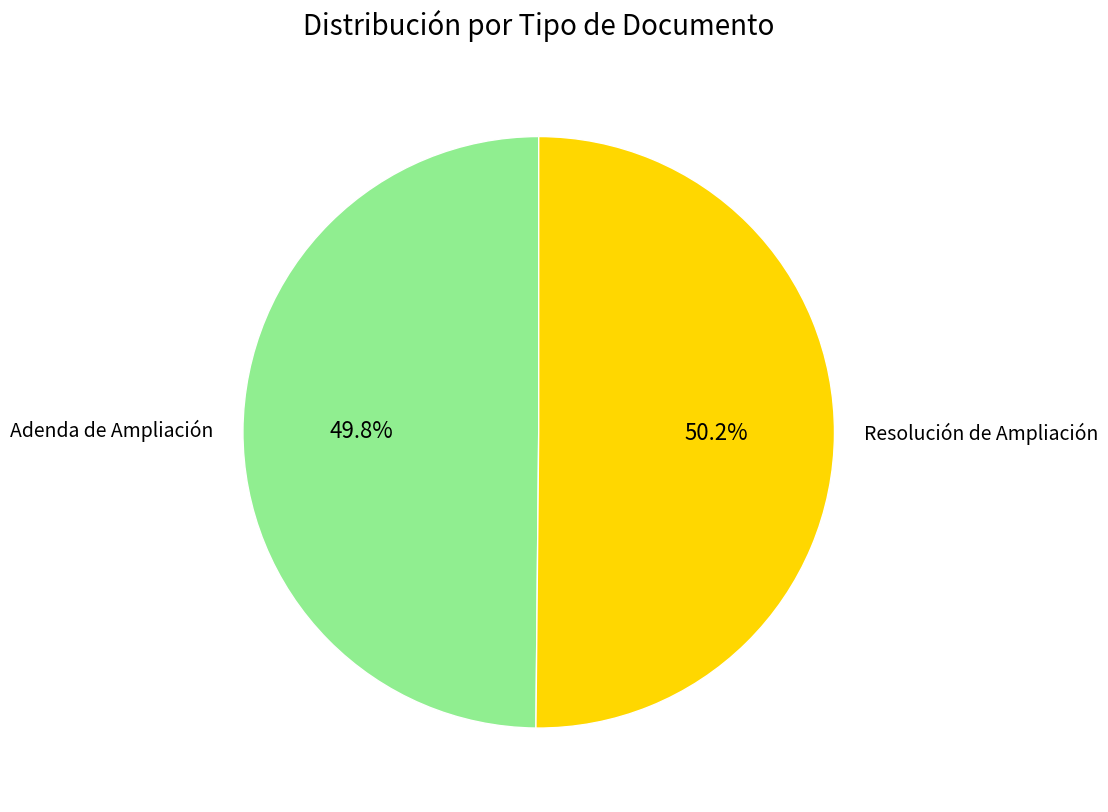

To the nearest percent, what portion does Resolución de Ampliación represent?

50%